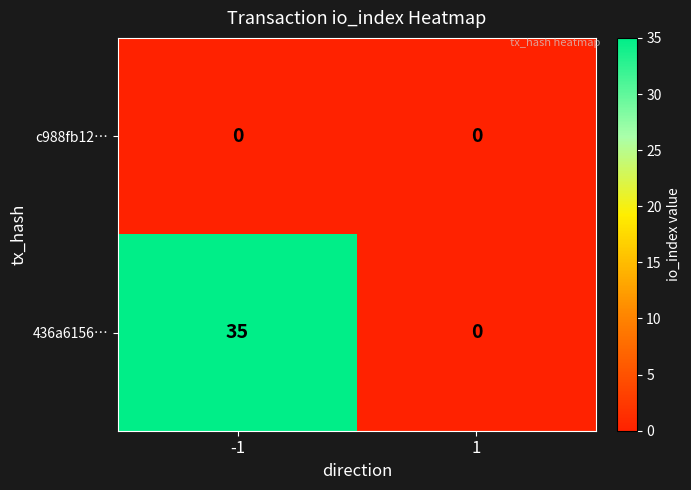

What is the approximate value of 436a6156… at -1, to the nearest 10?

40